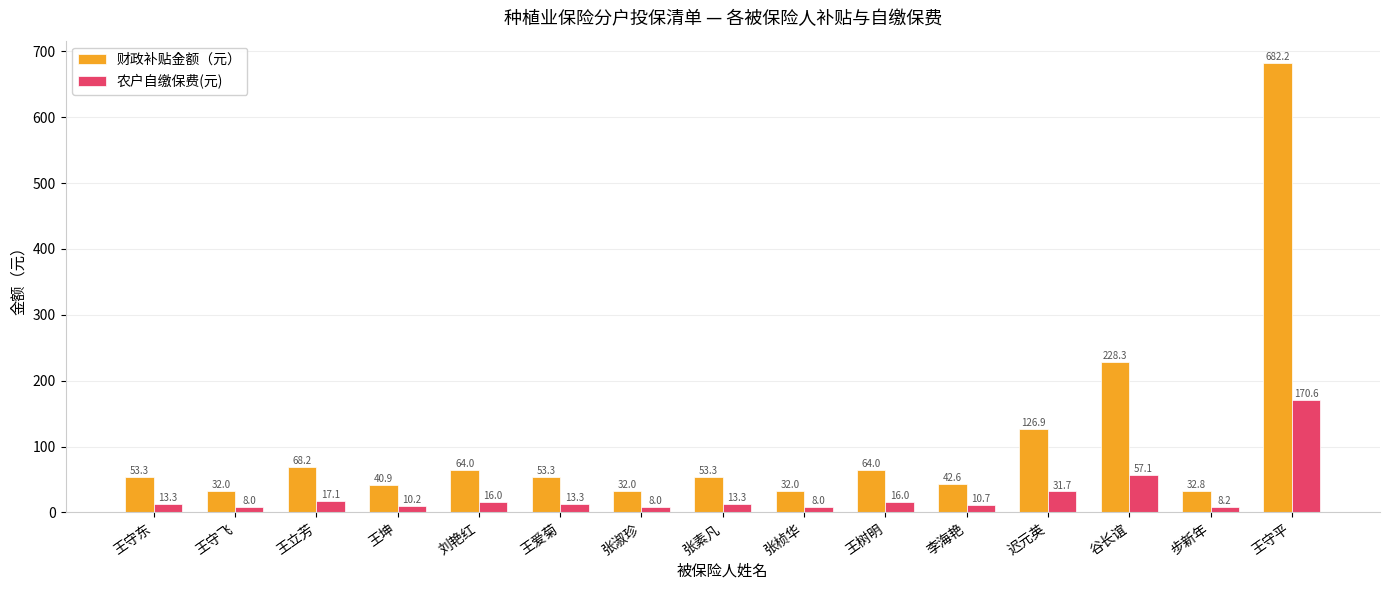

The 农户自缴保费(元) series shows 16.0 at 王树明. True or false?

True